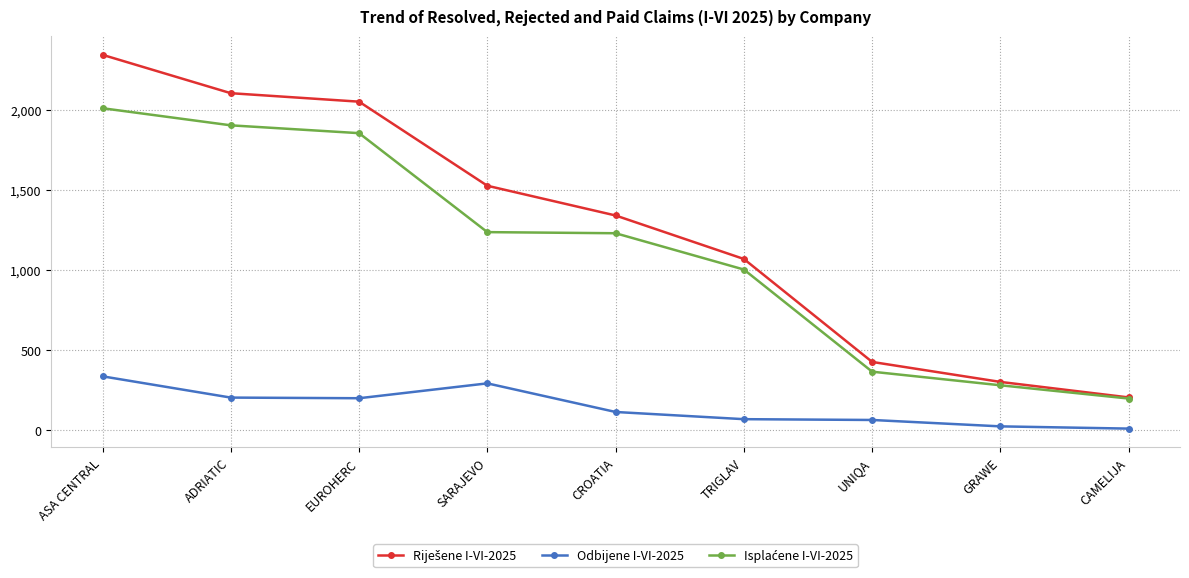

The Odbijene I-VI-2025 series shows 111 at CROATIA. True or false?

True